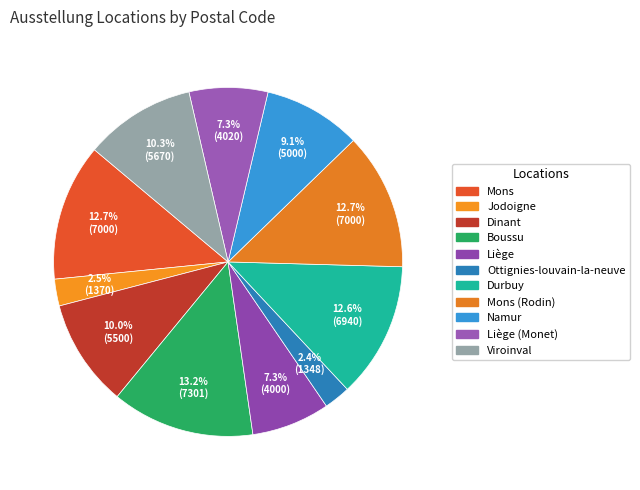

To the nearest percent, what is the combined percentage of Jodoigne and Dinant?

12%